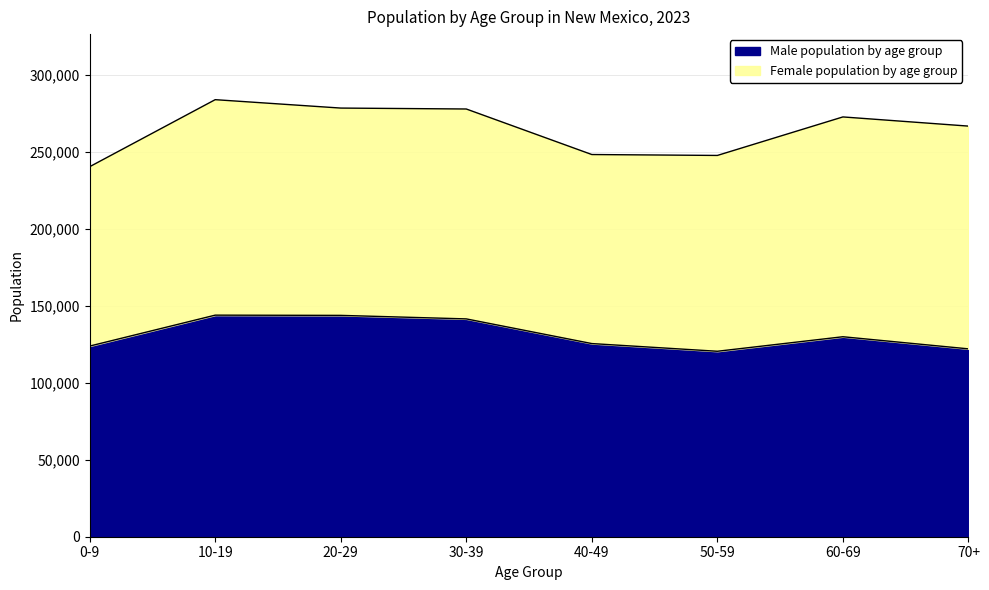

Between 20-29 and 70+, which is larger?

20-29